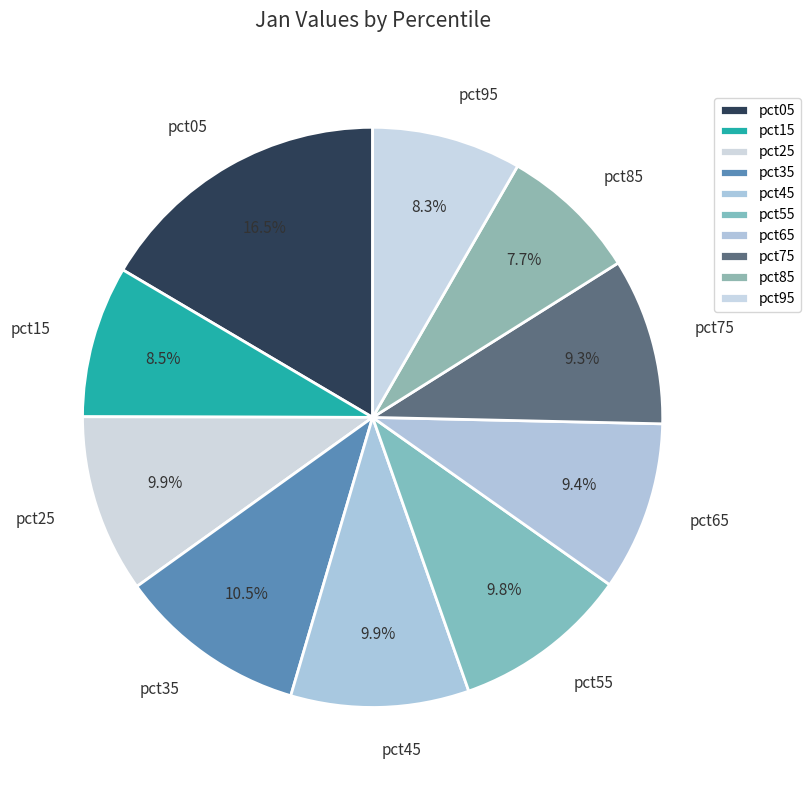

To the nearest percent, what is the average slice percentage?

10%